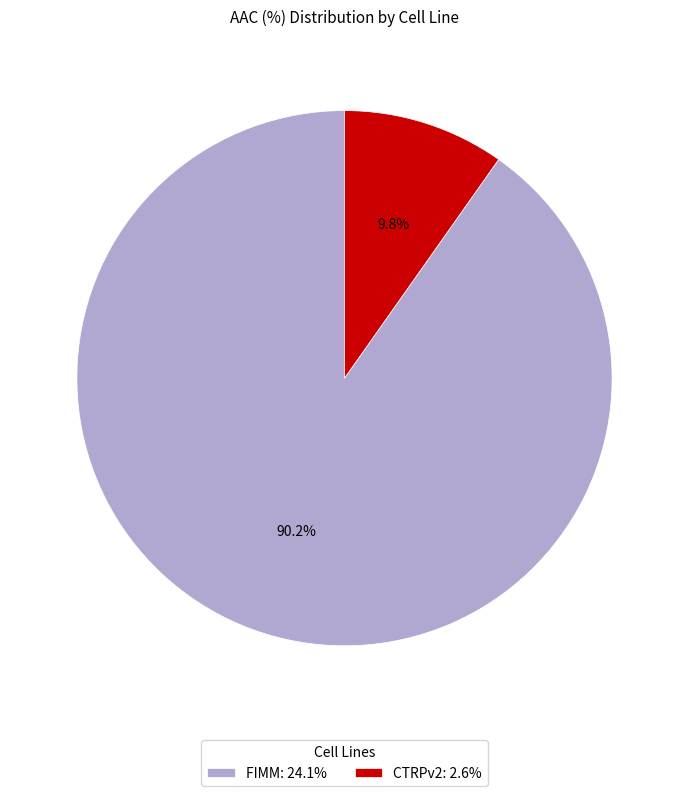

Which slice is the smallest?

CTRPv2